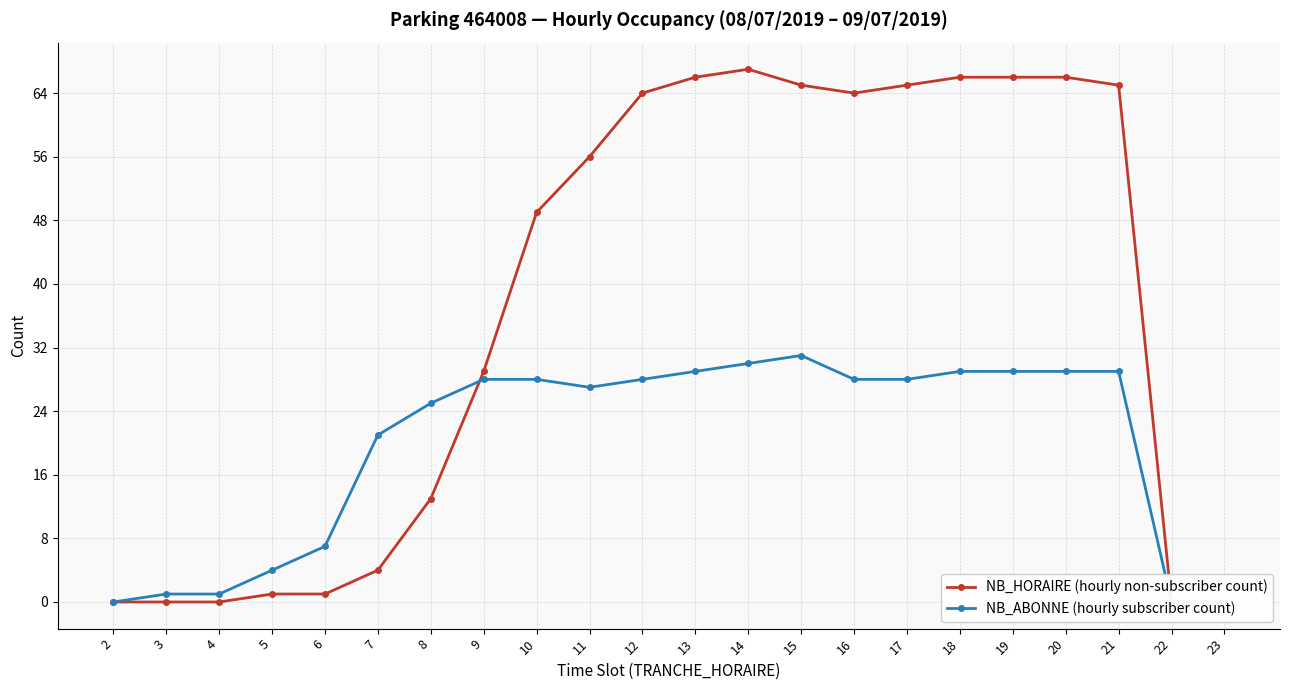

Reading left to right, what are all the values shown in this chart?

NB_HORAIRE (hourly non-subscriber count): 2=0	3=0	4=0	5=1	6=1	7=4	8=13	9=29	10=49	11=56	12=64	13=66	14=67	15=65	16=64	17=65	18=66	19=66	20=66	21=65	22=0	23=0
NB_ABONNE (hourly subscriber count): 2=0	3=1	4=1	5=4	6=7	7=21	8=25	9=28	10=28	11=27	12=28	13=29	14=30	15=31	16=28	17=28	18=29	19=29	20=29	21=29	22=0	23=0